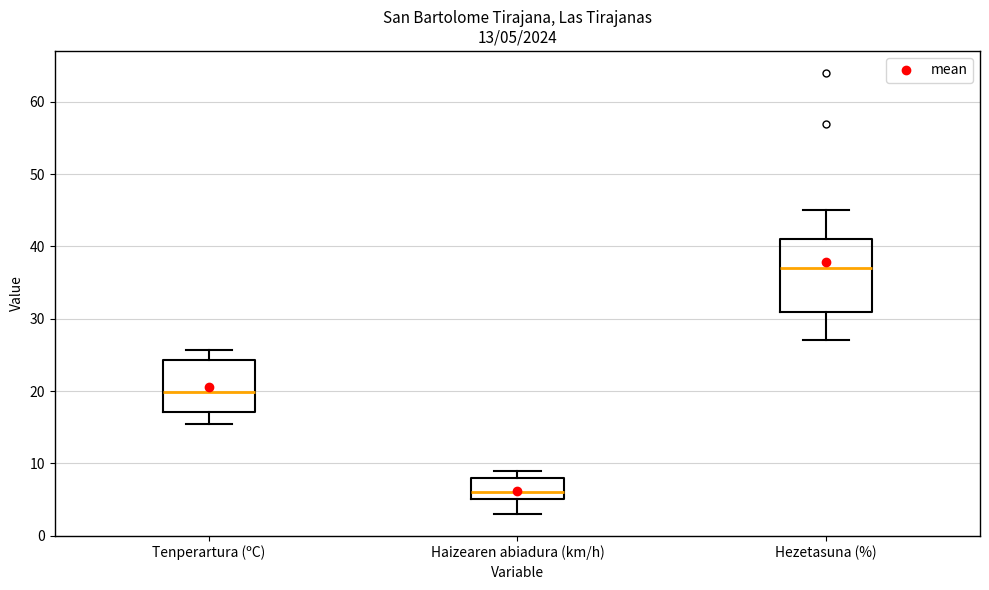

Which box's median line is the lowest?

Haizearen abiadura (km/h)